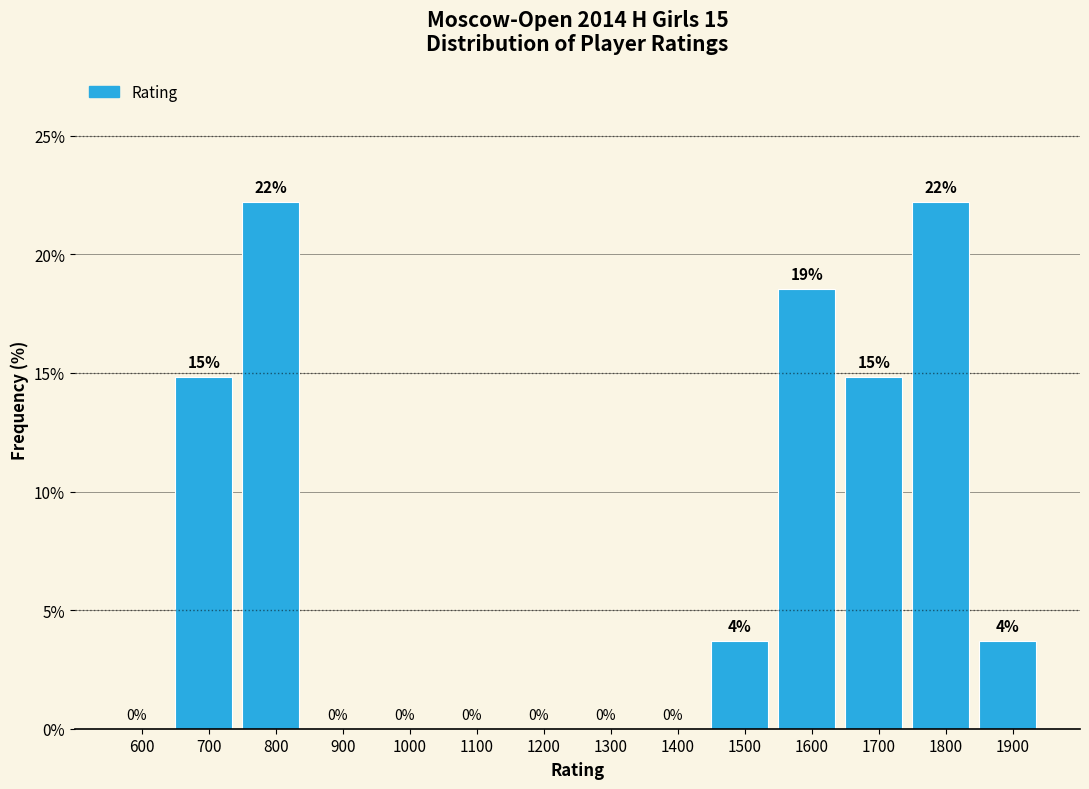

Between 1700 and 1800, which is larger?

1800